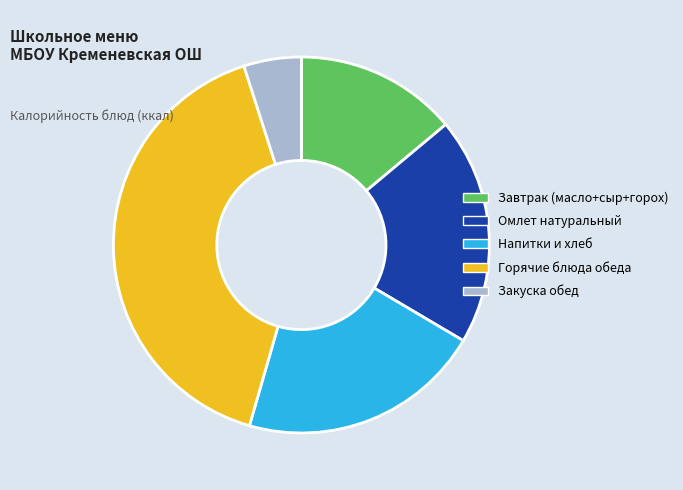

Is there any slice that represents more than half of the pie?

No